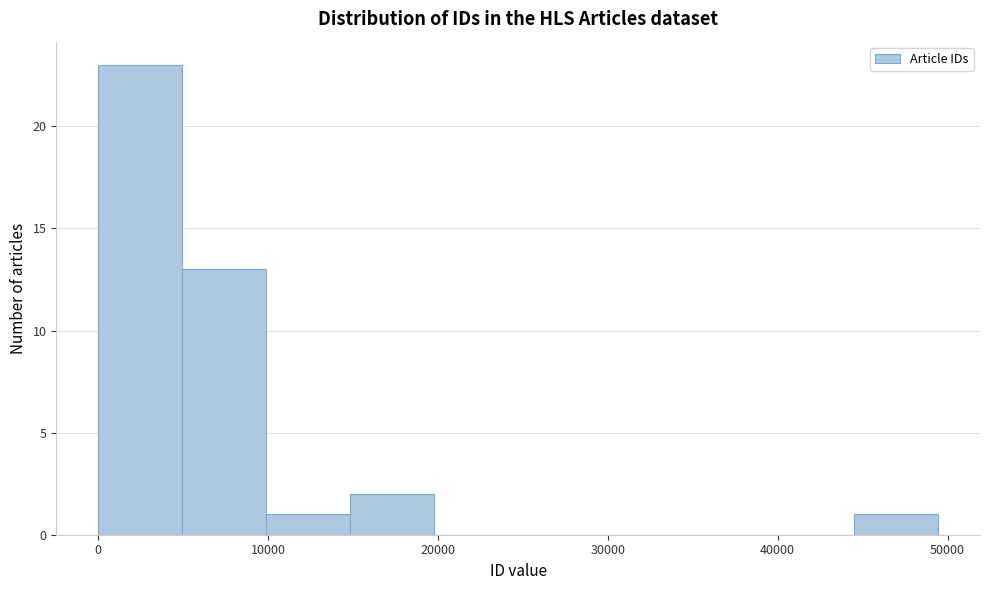

Reading left to right, list every bar in this chart as the range it spans on the x-axis followed by its height. Neither the bar edges nor the heights are printed on the chart, so give them approximately, as read against the axes.

0 to 5000: 23
5000 to 10000: 13
10000 to 15000: 1
15000 to 20000: 2
20000 to 25000: 0
25000 to 30000: 0
30000 to 35000: 0
35000 to 40000: 0
40000 to 44000: 0
44000 to 49000: 1